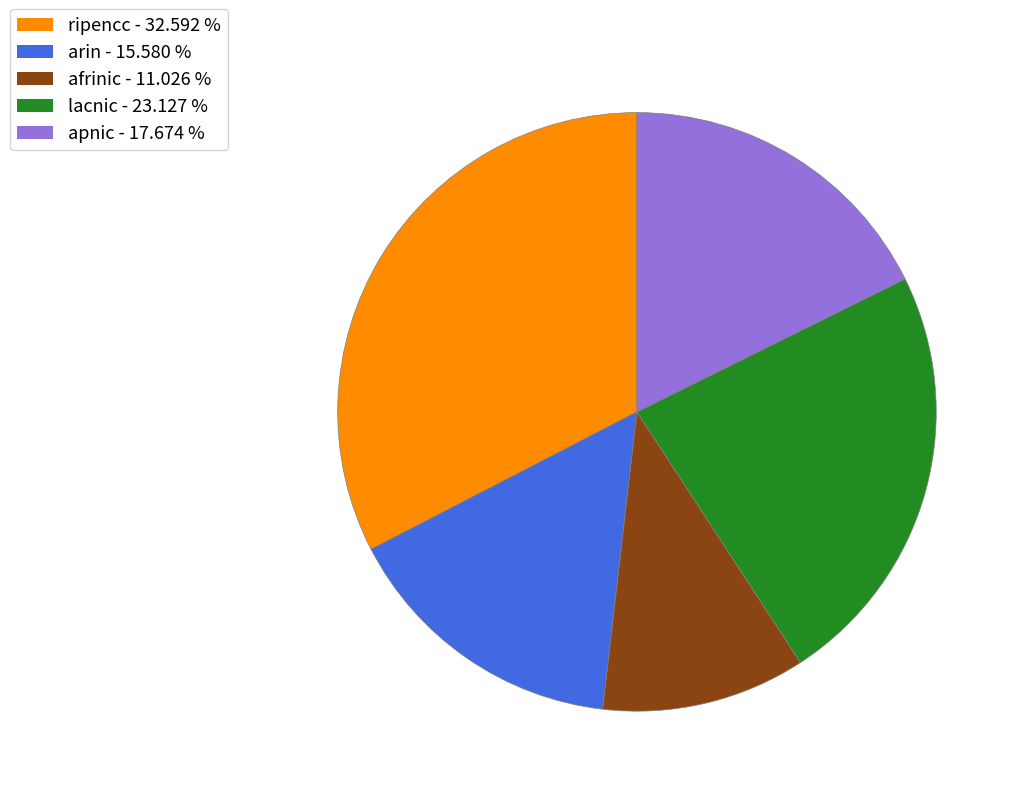

Does any single category account for the majority?

No